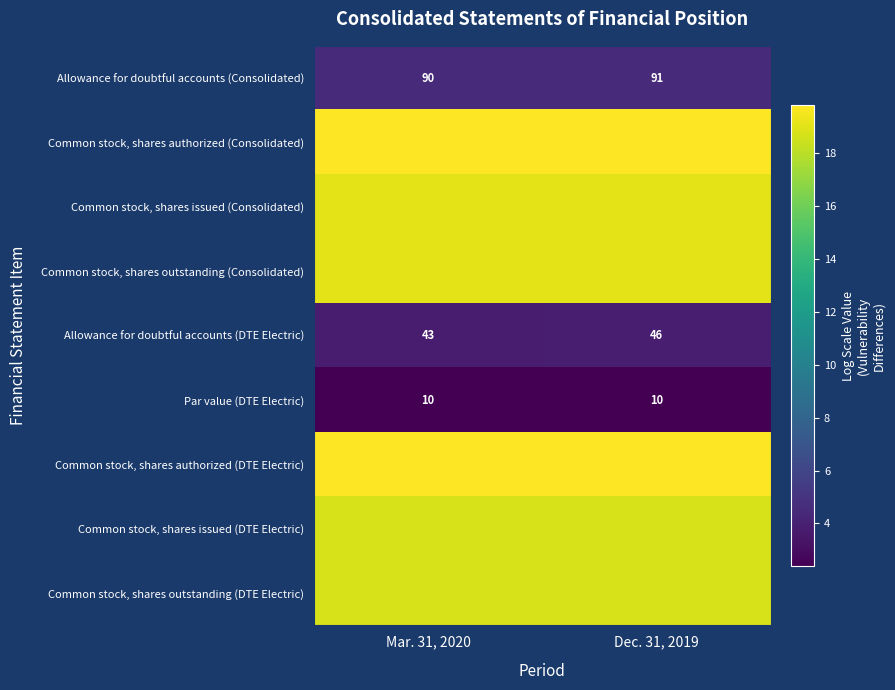

List the series in order of their peak value, highest first.

Common stock, shares authorized (Consolidated), Common stock, shares authorized (DTE Electric), Common stock, shares issued (Consolidated), Common stock, shares outstanding (Consolidated), Common stock, shares issued (DTE Electric), Common stock, shares outstanding (DTE Electric), Allowance for doubtful accounts (Consolidated), Allowance for doubtful accounts (DTE Electric), Par value (DTE Electric)